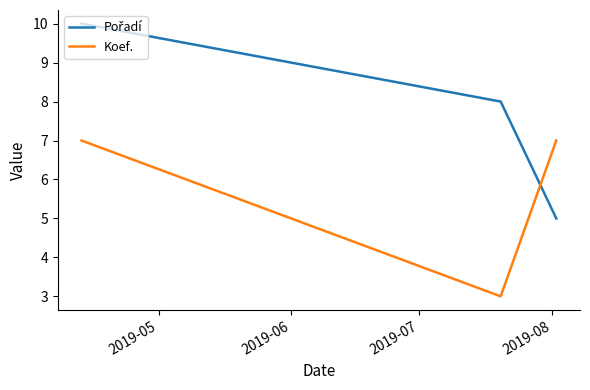

What is the minimum value shown in the chart?

3